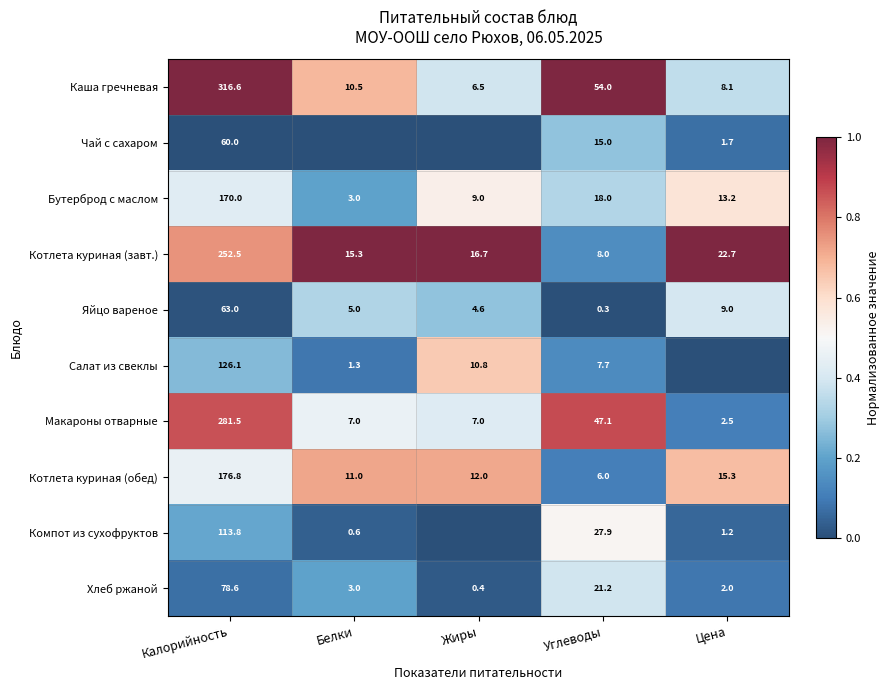

Between Калорийность and Жиры, which is larger?

Калорийность